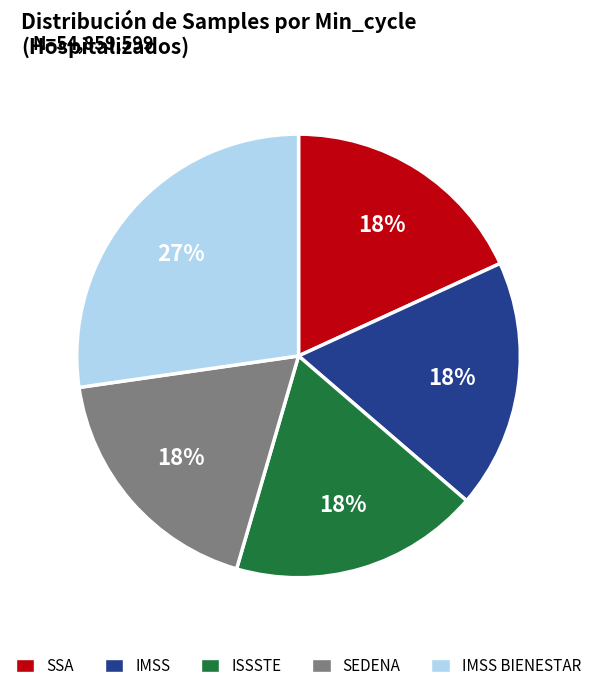

True or false: SEDENA accounts for 18% of the total.

True